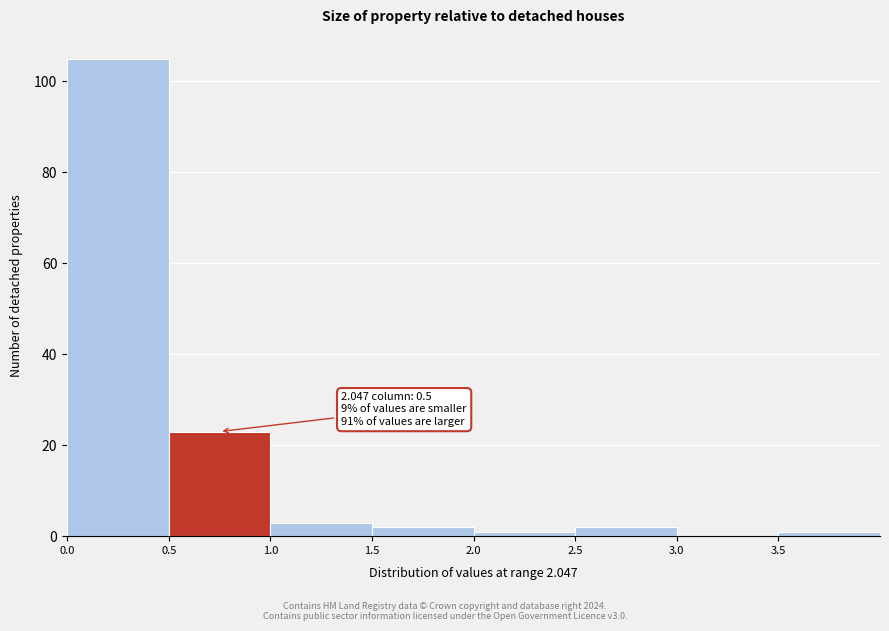

Over which range of the x-axis is the bar tallest?

0.0 to 0.5